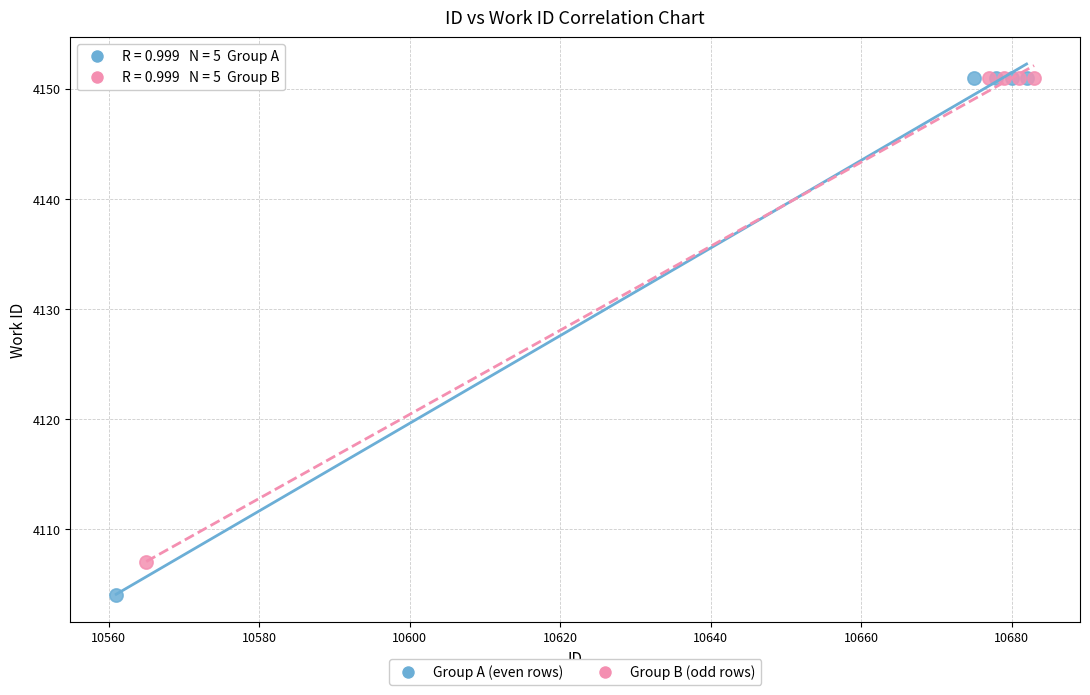

Which series contains the lowest Y value?

Group A (even rows)